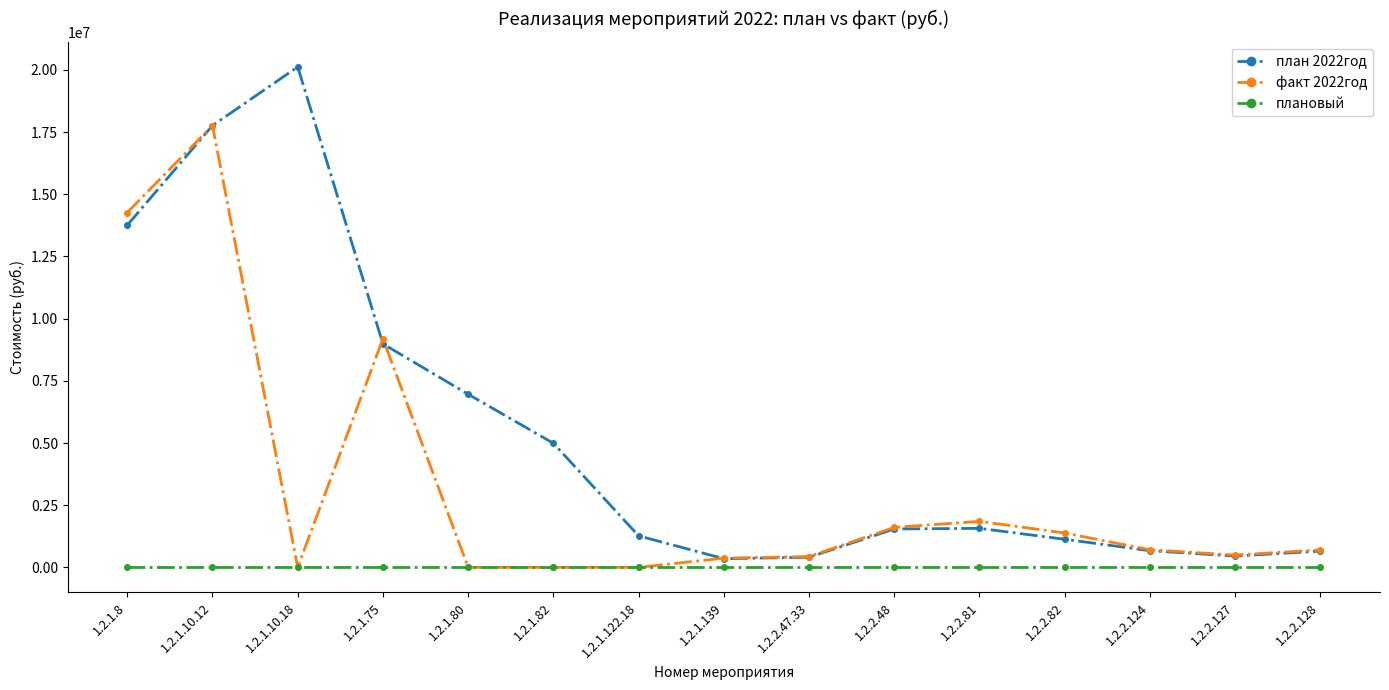

Does the chart display data point markers on the line(s)?

Yes